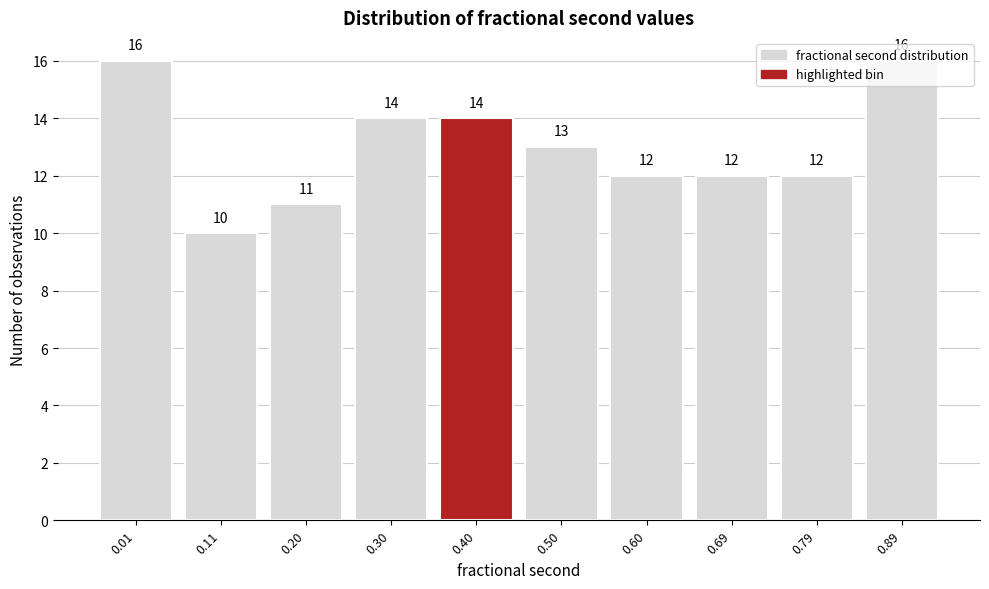

Which has a higher value, 0.30 or 0.50?

0.30